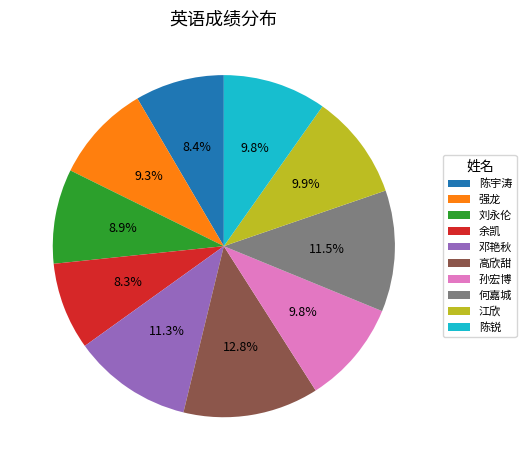

What is the ratio of the value at 邓艳秋 to the value at 江欣?

1.1